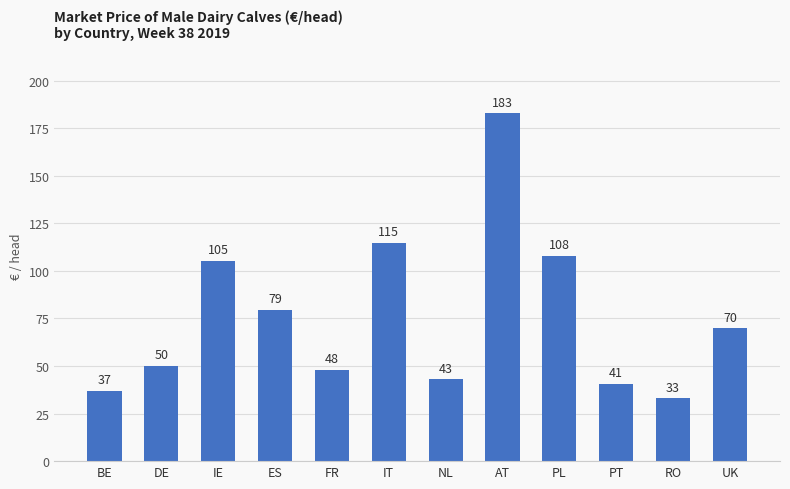

At which label is the value closest to 107?

PL